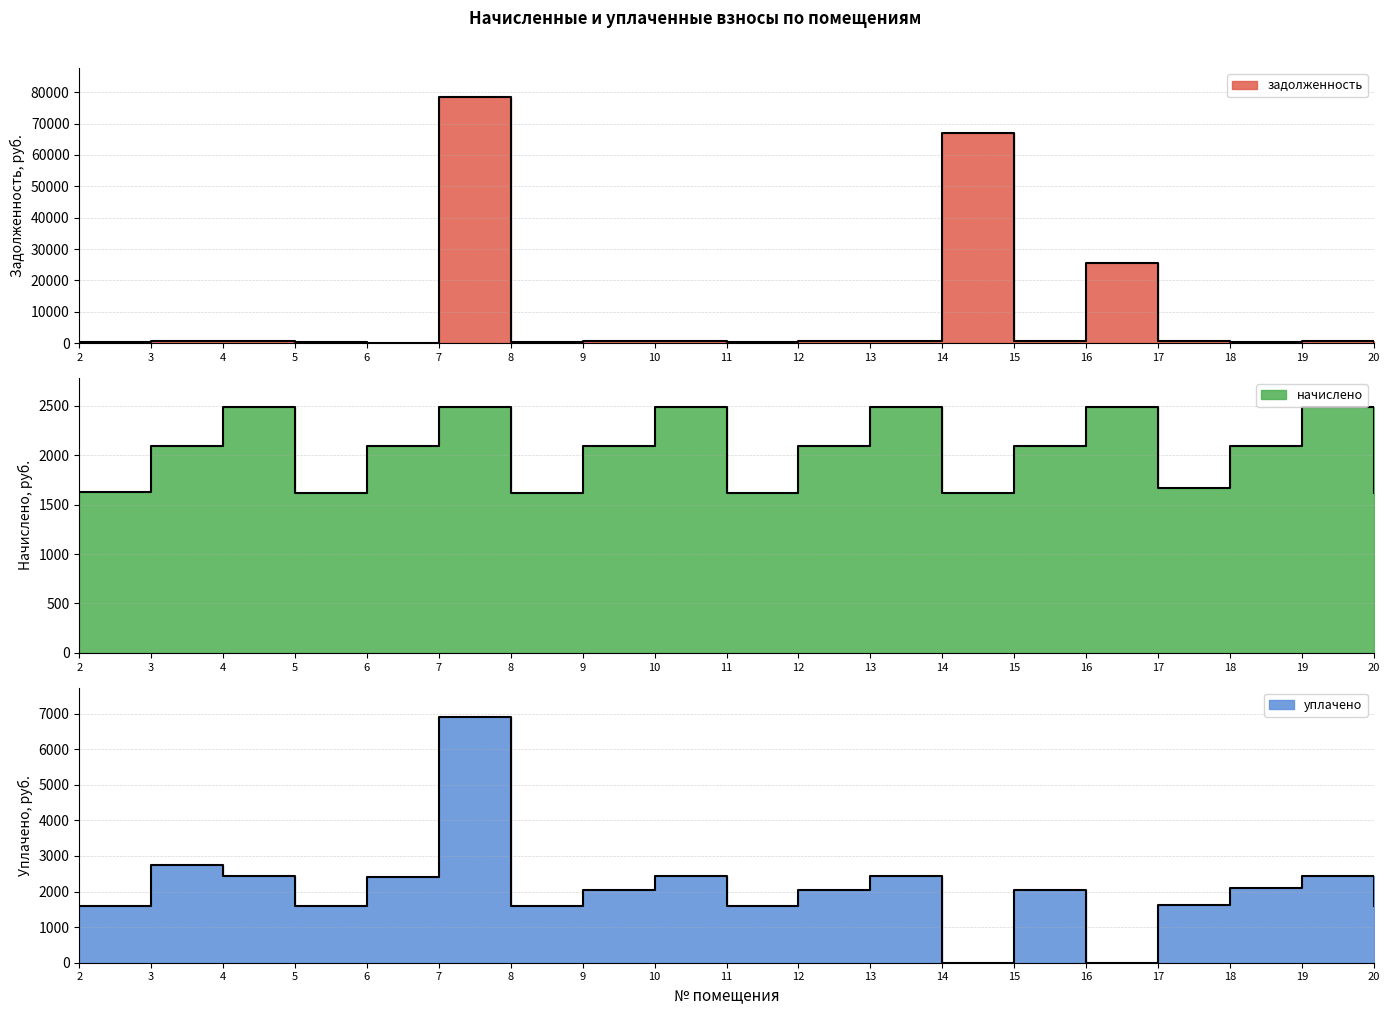

At which label is уплачено closest to 3450?

3